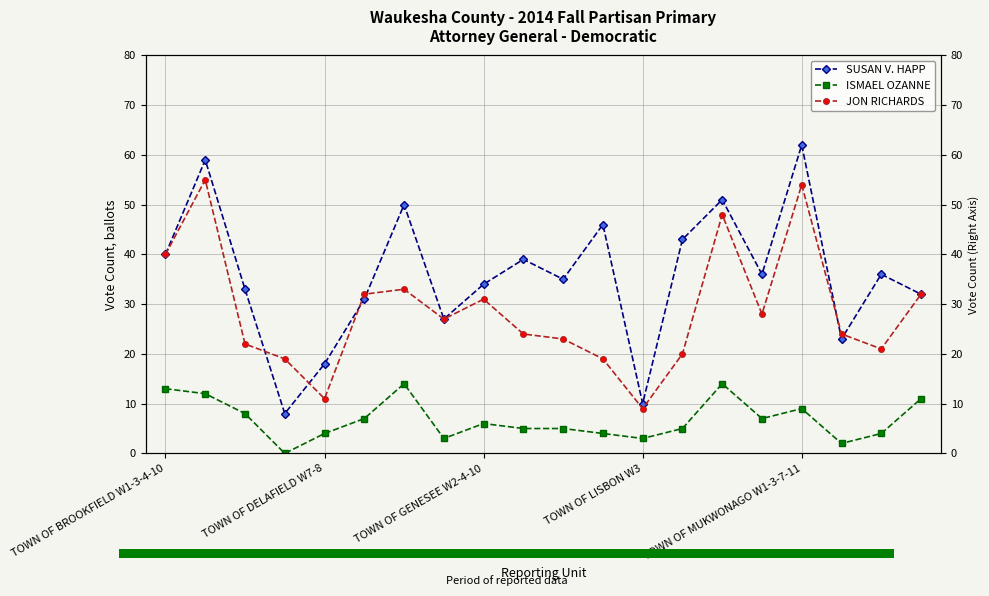

At how many categories does at least one series exceed 53?

2